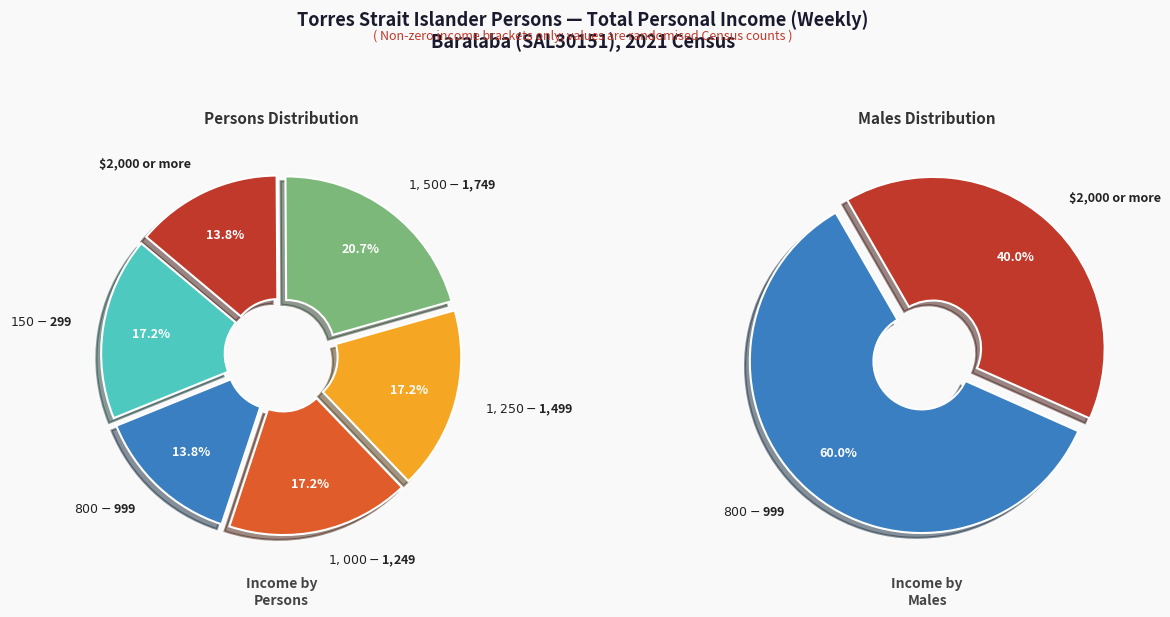

The $1,000-$1,249 slice represents 8% of the pie. True or false?

False